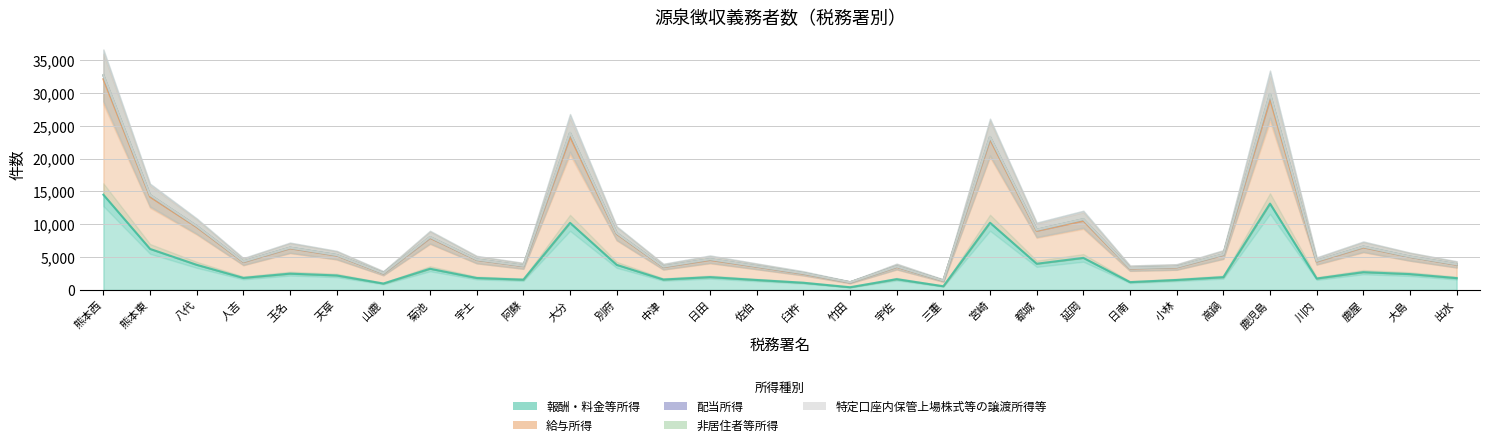

Reading right to left, what are all the values shown in this chart?

報酬・料金等所得: 1805	2413	2710	1740	13142	1949	1522	1195	4882	3992	10232	567	1643	417	1099	1517	1956	1589	3822	10217	1565	1822	3227	980	2209	2485	1835	3826	6247	14496
給与所得: 2036	2621	3775	2592	15905	3391	1937	2081	5656	5009	12682	843	1875	730	1377	2031	2622	1909	4704	13112	2080	2753	4697	1537	3031	3860	2420	5737	7937	17591
配当所得: 59	38	102	95	739	63	47	48	216	148	340	25	52	24	66	55	106	55	114	544	27	52	106	39	70	87	74	154	251	558
非居住者等所得: 4	6	3	6	32	12	1	1	14	6	29	0	3	0	7	5	3	4	10	36	8	4	19	4	4	4	5	5	10	41
特定口座内保管上場株式等の譲渡所得等: 2	3	1	1	17	3	1	1	4	1	14	1	1	1	1	1	3	1	2	13	0	1	2	2	1	1	2	5	1	23